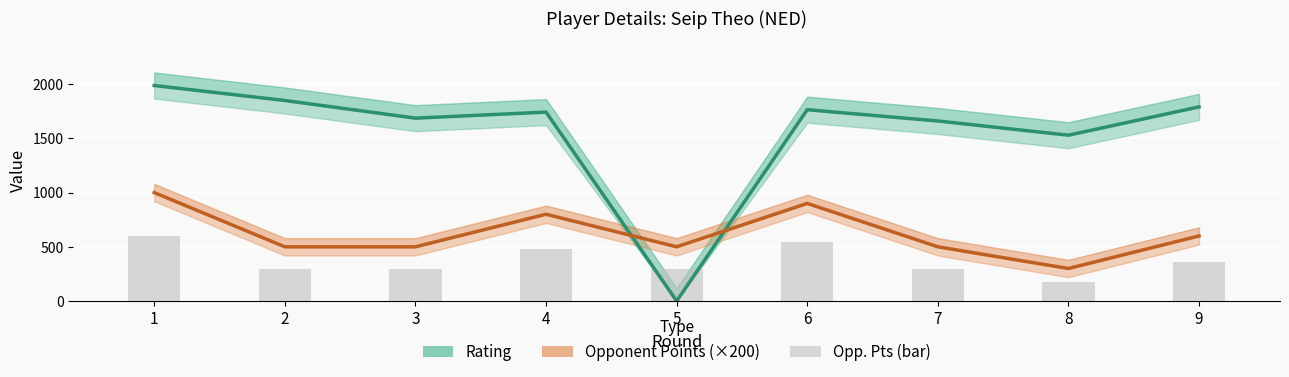

Reading left to right, extract all data points from this chart.

Rating: 1=1987	2=1849	3=1686	4=1742	5=0	6=1764	7=1660	8=1529	9=1790
Opponent Points (×200): 1=1000	2=500	3=500	4=800	5=500	6=900	7=500	8=300	9=600
Opp. Pts (bar): 1=600	2=300	3=300	4=480	5=300	6=540	7=300	8=180	9=360